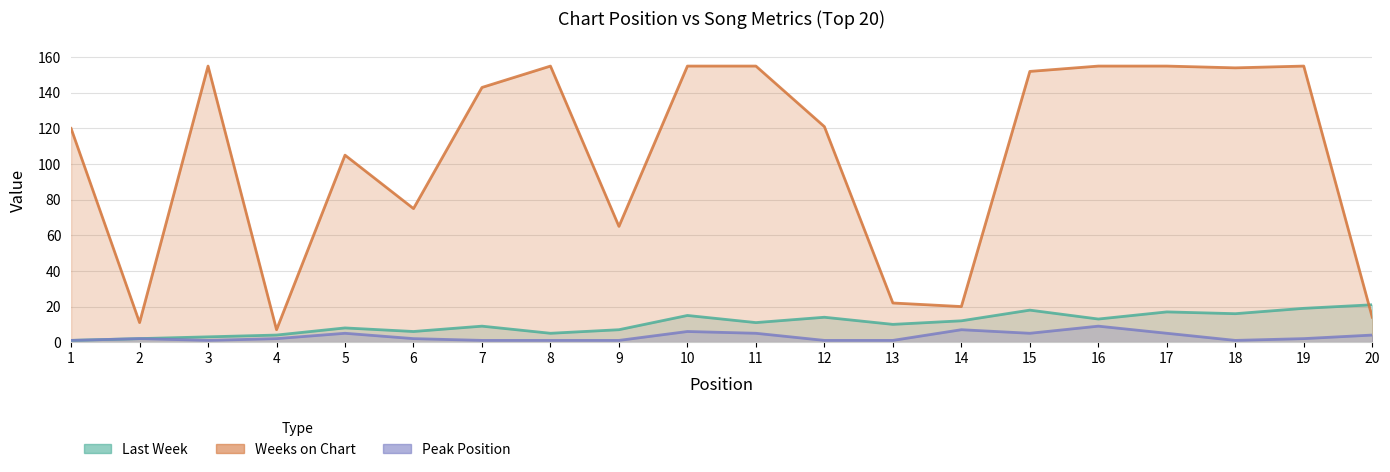

Reading right to left, what are all the values shown in this chart?

Last Week: 20=21	19=19	18=16	17=17	16=13	15=18	14=12	13=10	12=14	11=11	10=15	9=7	8=5	7=9	6=6	5=8	4=4	3=3	2=2	1=1
Weeks on Chart: 20=14	19=155	18=154	17=155	16=155	15=152	14=20	13=22	12=121	11=155	10=155	9=65	8=155	7=143	6=75	5=105	4=7	3=155	2=11	1=120
Peak Position: 20=4	19=2	18=1	17=5	16=9	15=5	14=7	13=1	12=1	11=5	10=6	9=1	8=1	7=1	6=2	5=5	4=2	3=1	2=2	1=1